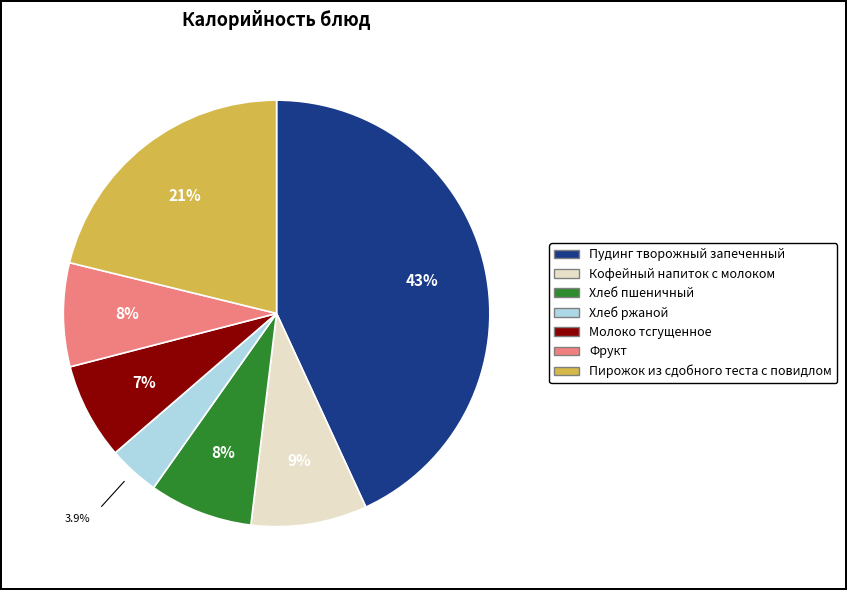

What is the ratio of the value at Пудинг творожный запеченный to the value at Пирожок из сдобного теста с повидлом?

2.0